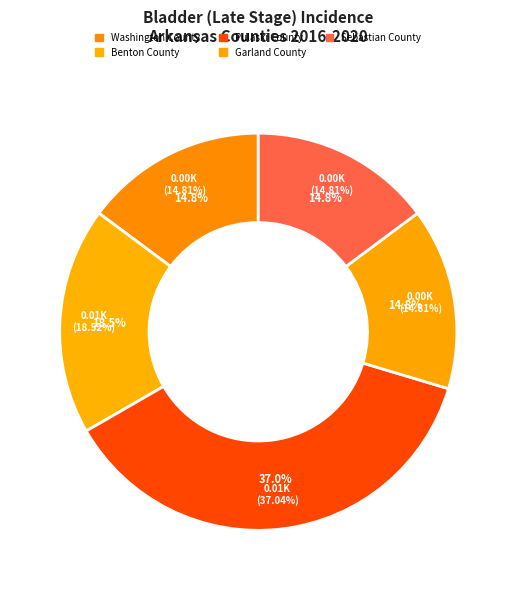

Which category has the biggest portion of the pie?

Pulaski County